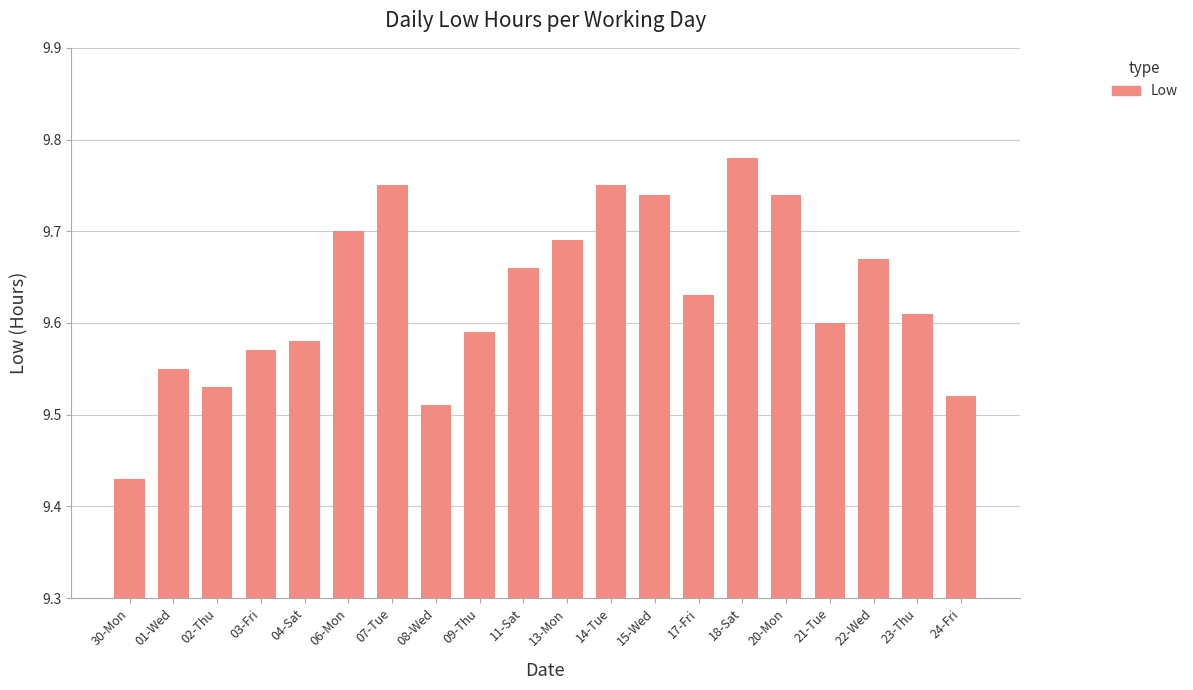

Where is the data nearest to the value 9?

30-Mon